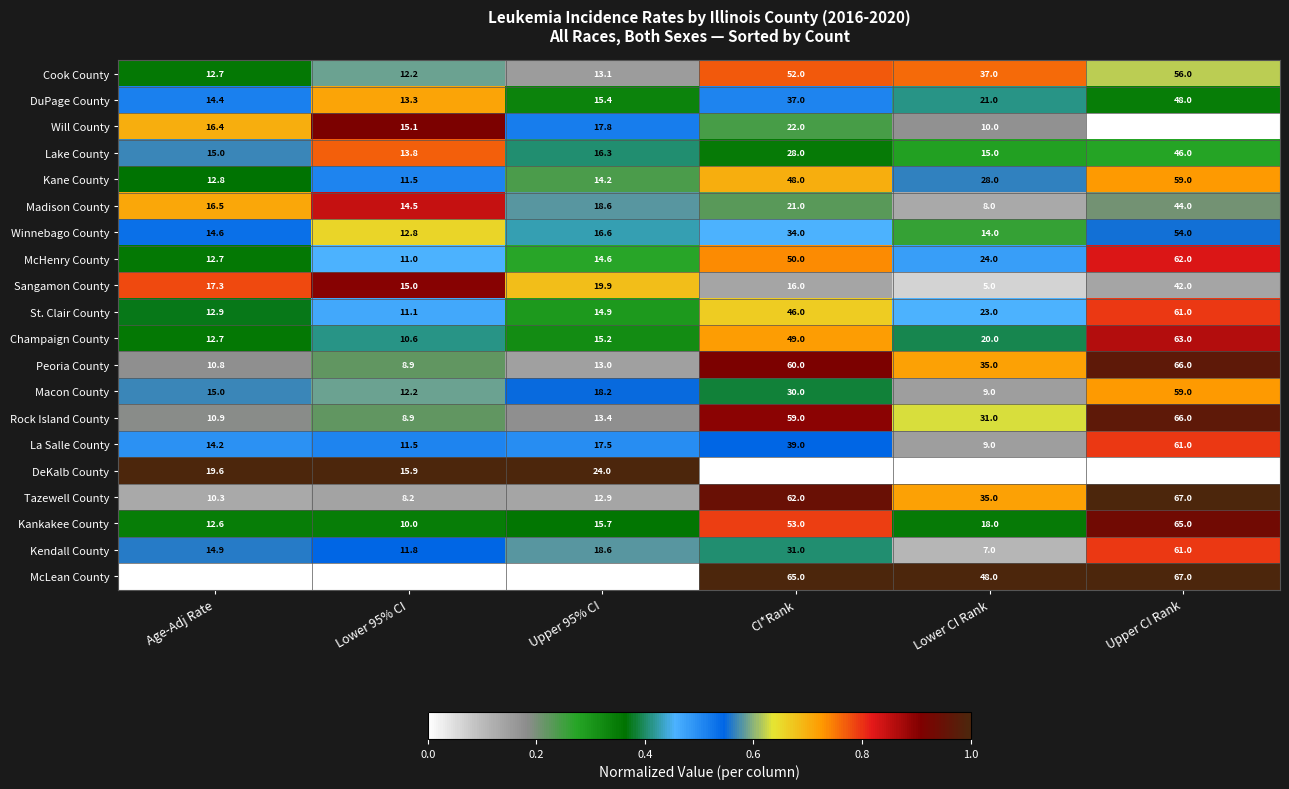

Which series has the largest total across all categories?

McLean County